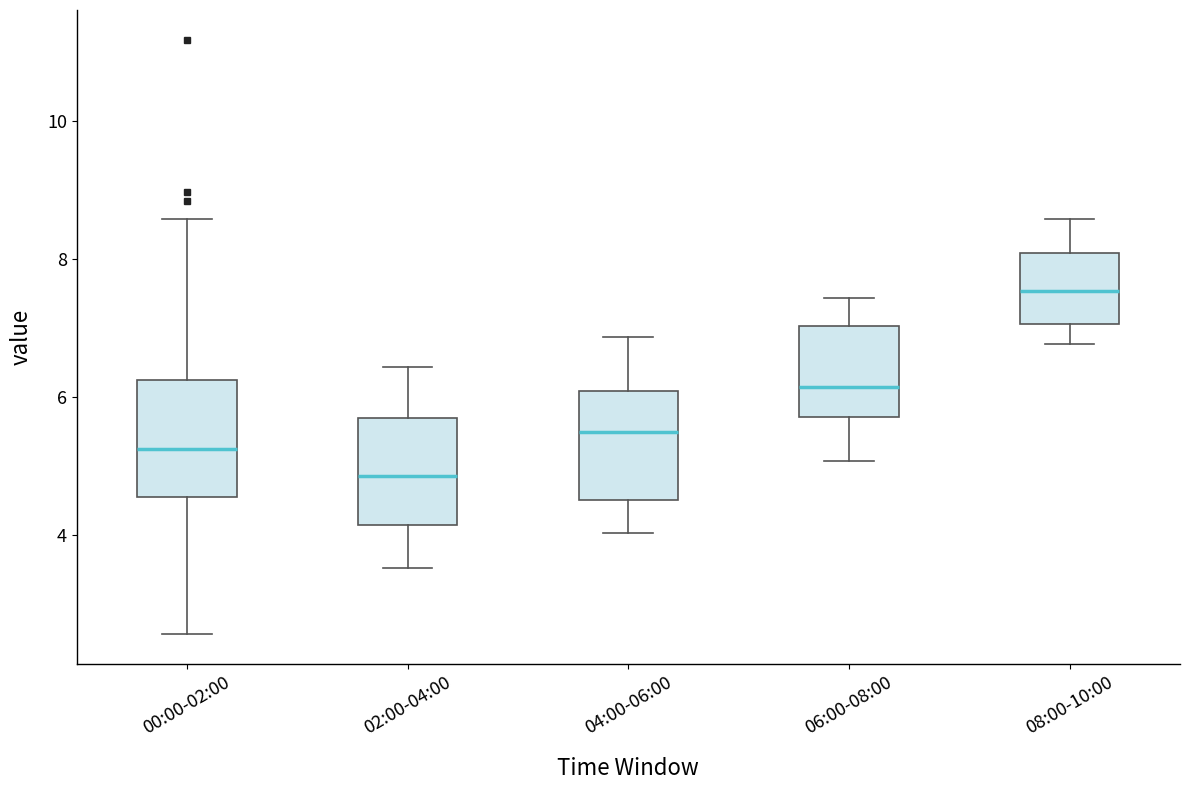

Reading left to right, transcribe this box plot: for each box, give where its median line is, the range the box spans, and where its two whiskers end, as read against the y-axis. The values are not printed on the chart, so give them approximately, as read against the axis.

00:00-02:00: median 5.2, box 4.6 to 6.2, whiskers 2.6 to 8.6
02:00-04:00: median 4.8, box 4.2 to 5.6, whiskers 3.6 to 6.4
04:00-06:00: median 5.6, box 4.6 to 6.0, whiskers 4.0 to 6.8
06:00-08:00: median 6.2, box 5.8 to 7.0, whiskers 5.0 to 7.4
08:00-10:00: median 7.6, box 7.0 to 8.0, whiskers 6.8 to 8.6